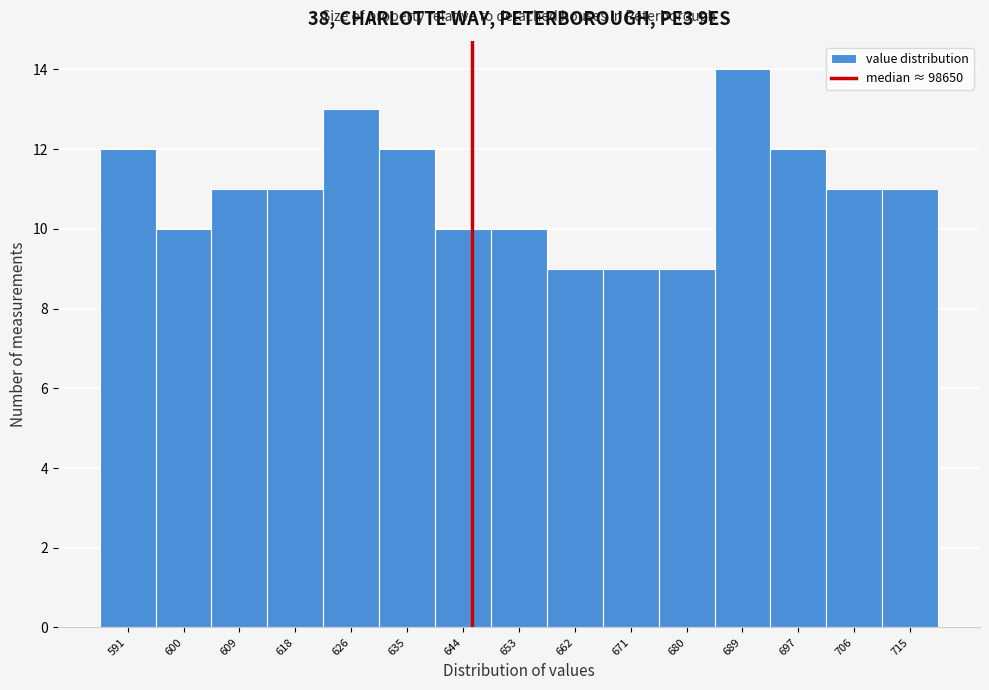

Reading left to right, list all the values displayed in this chart.

591=12	600=10	609=11	618=11	626=13	635=12	644=10	653=10	662=9	671=9	680=9	689=14	697=12	706=11	715=11